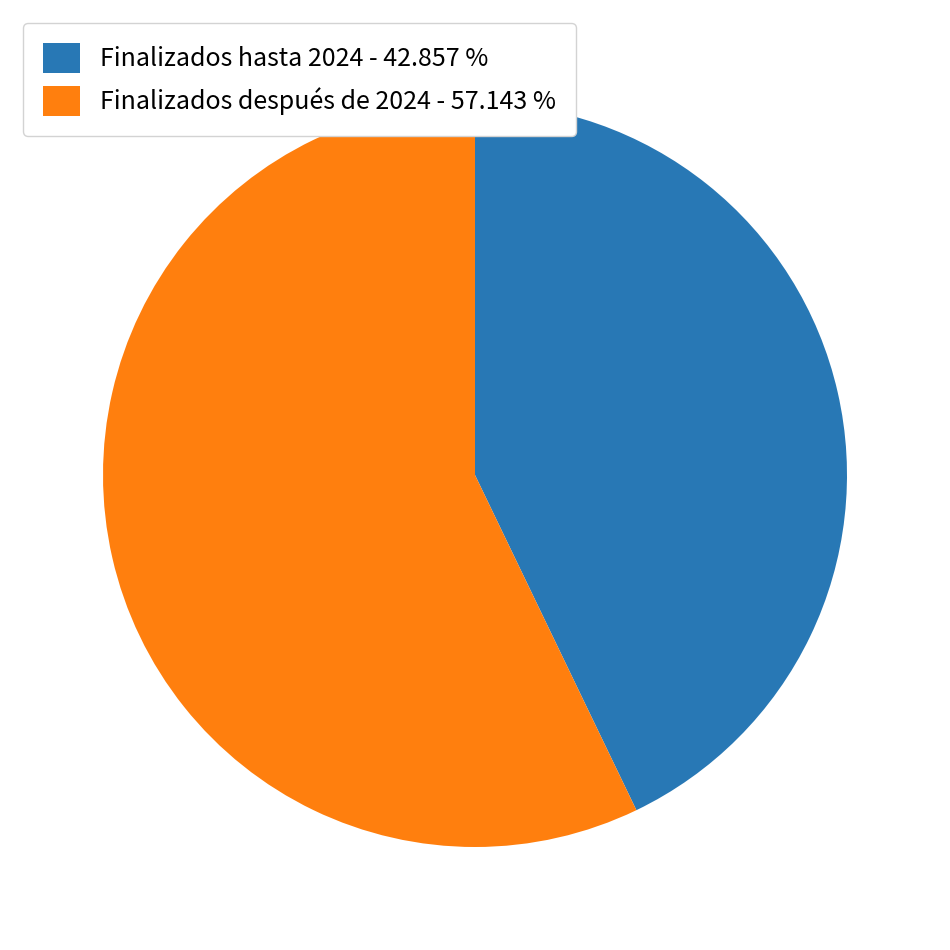

Count the number of slices in the pie.

2